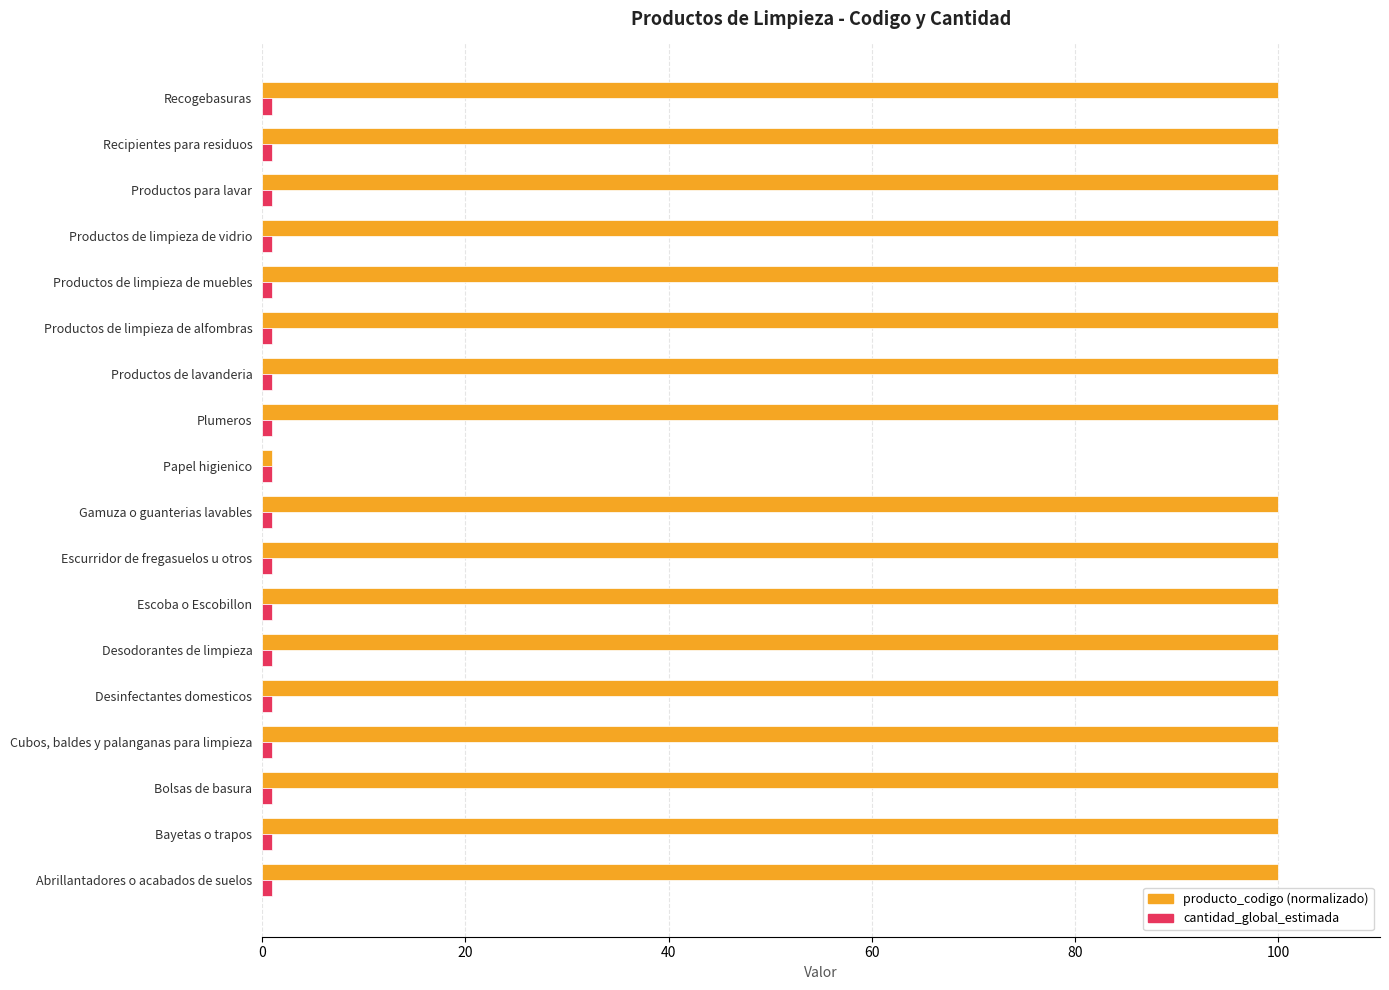

Is it true that producto_codigo (normalizado) equals 100.0 at Productos de limpieza de vidrio?

True